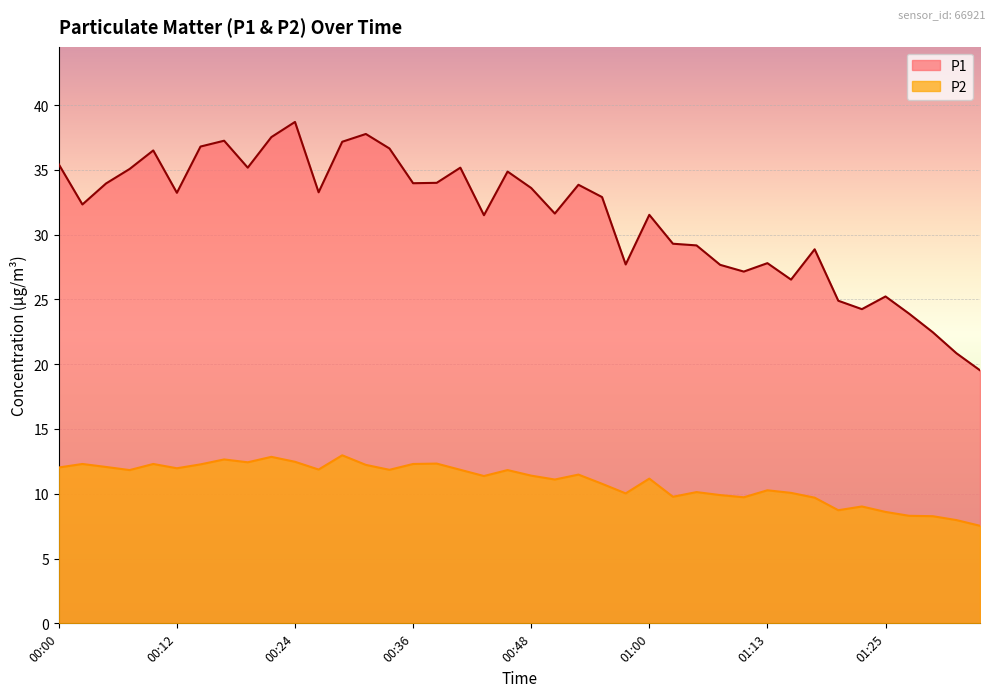

Is the value of P2 at 00:02 greater than the value of P1 at 00:09?

No